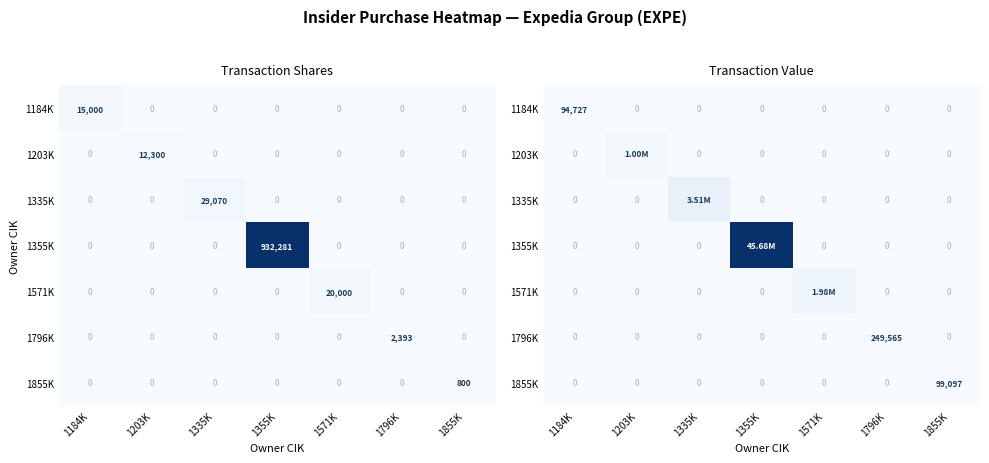

At which label is 1571K closest to 0?

1184K